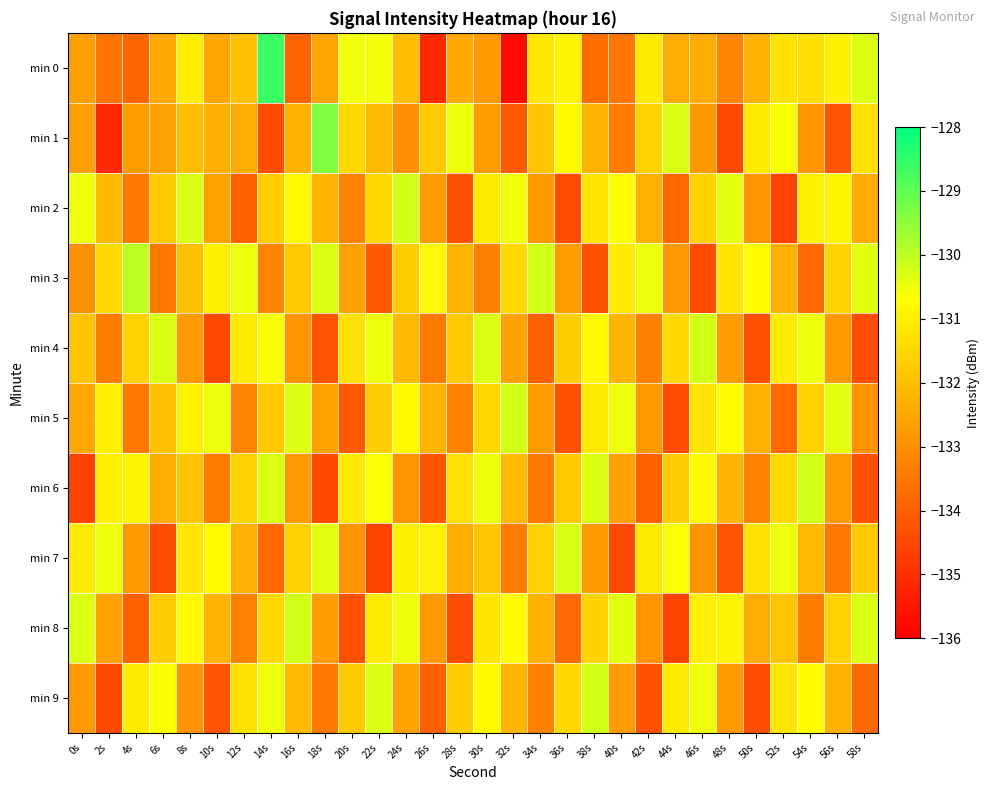

What is the minimum value shown in the chart?

-135.8